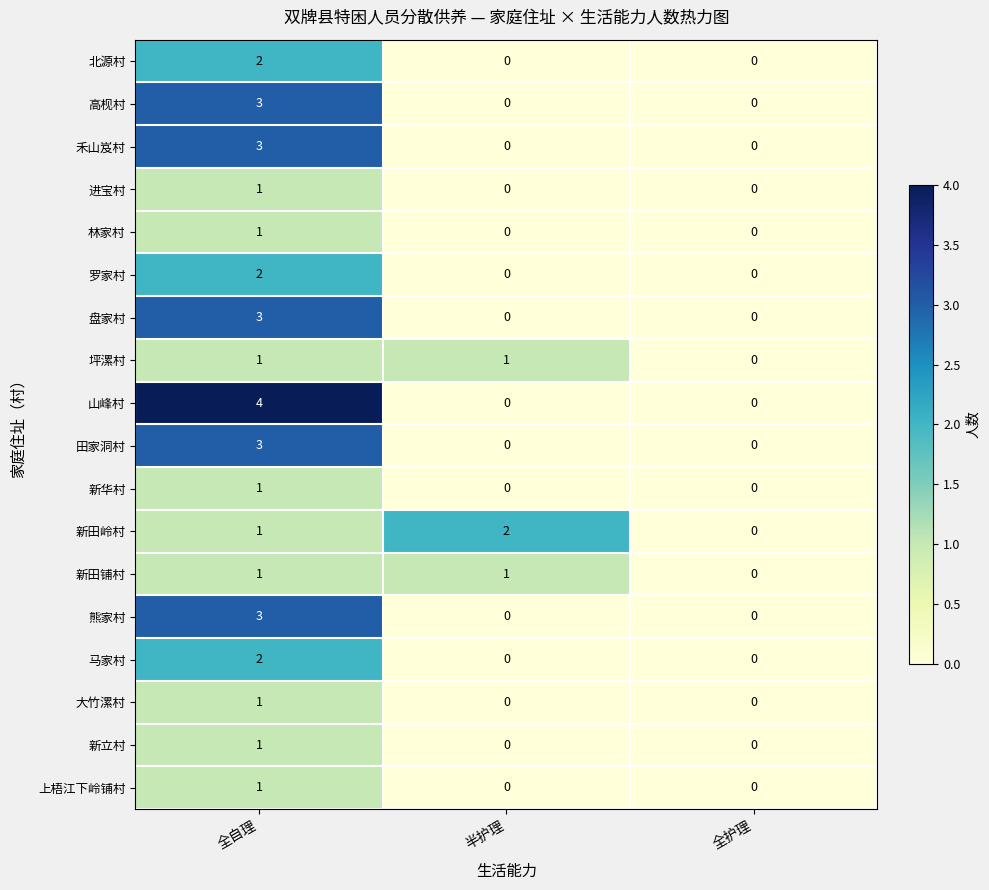

What is the sum of the 山峰村 values at 半护理 and 全自理?

4